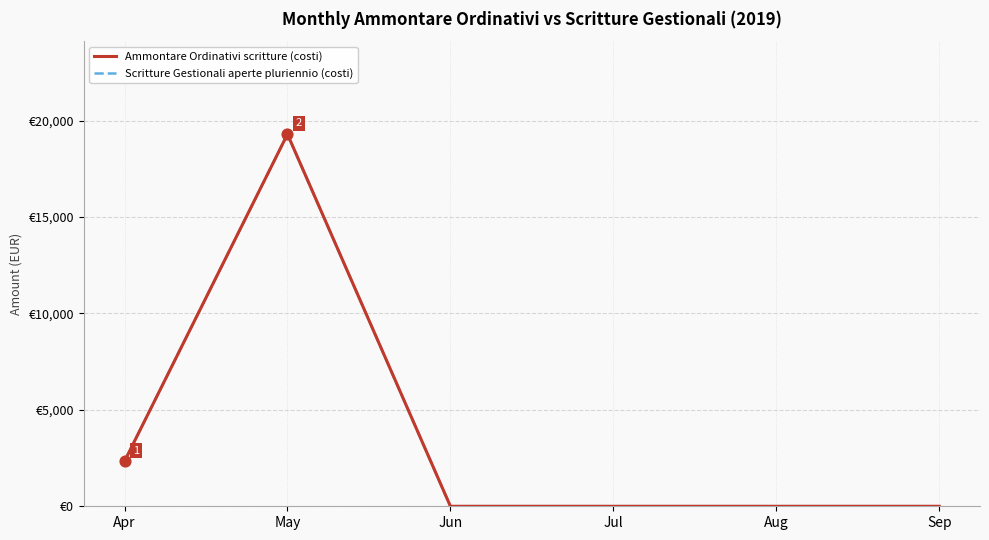

Is the value of Ammontare Ordinativi scritture (costi) at Aug greater than the value of Scritture Gestionali aperte pluriennio (costi) at Jul?

No